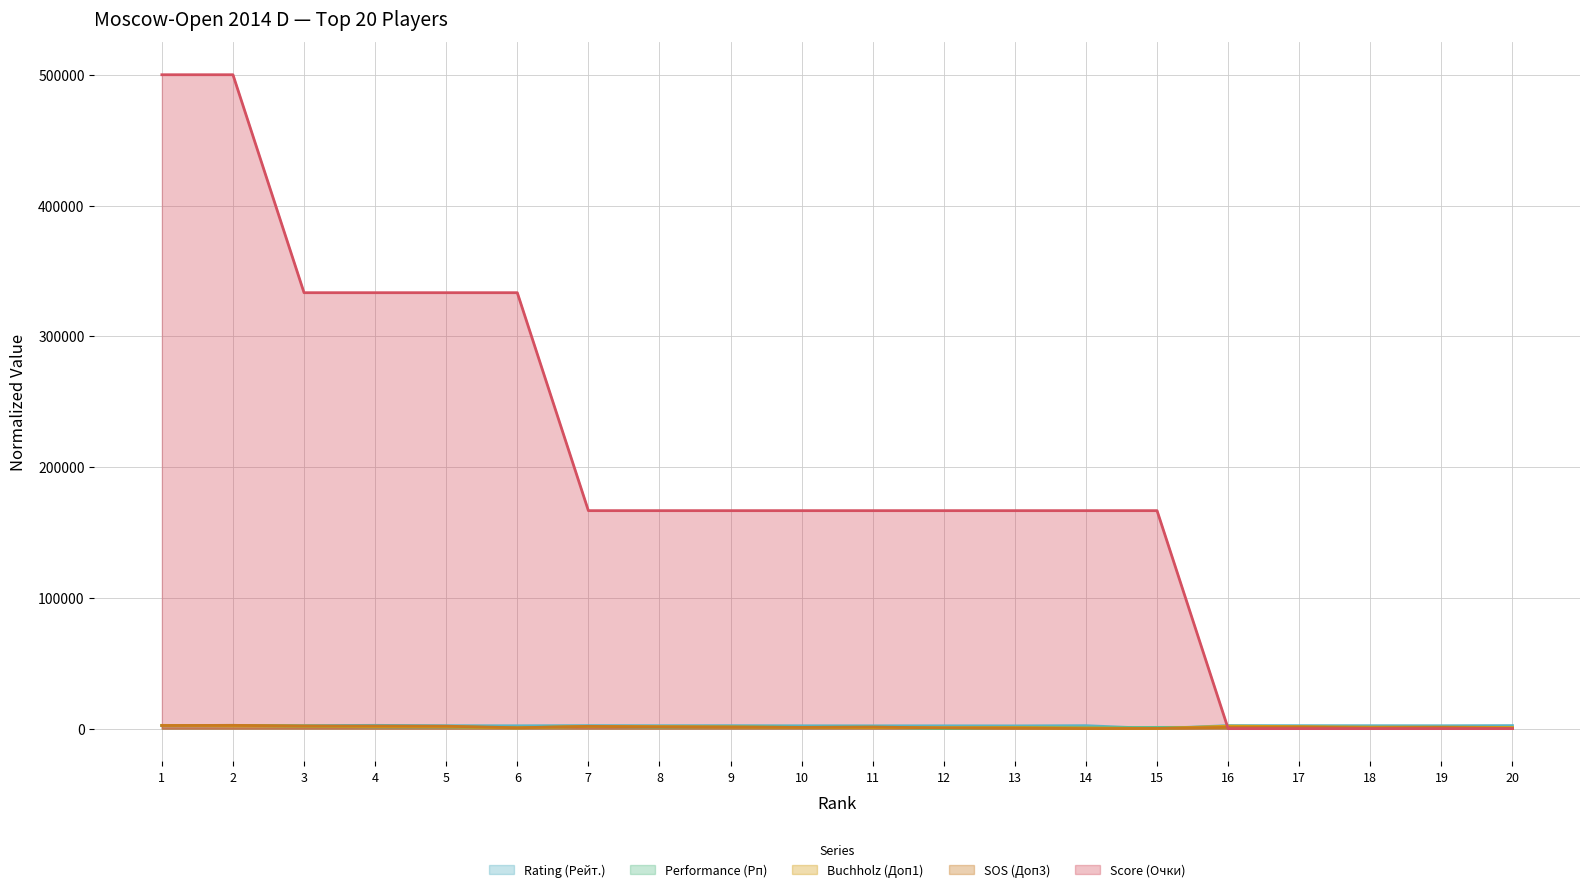

What is the sum of the SOS (Доп3) values at 16 and 14?

921.1